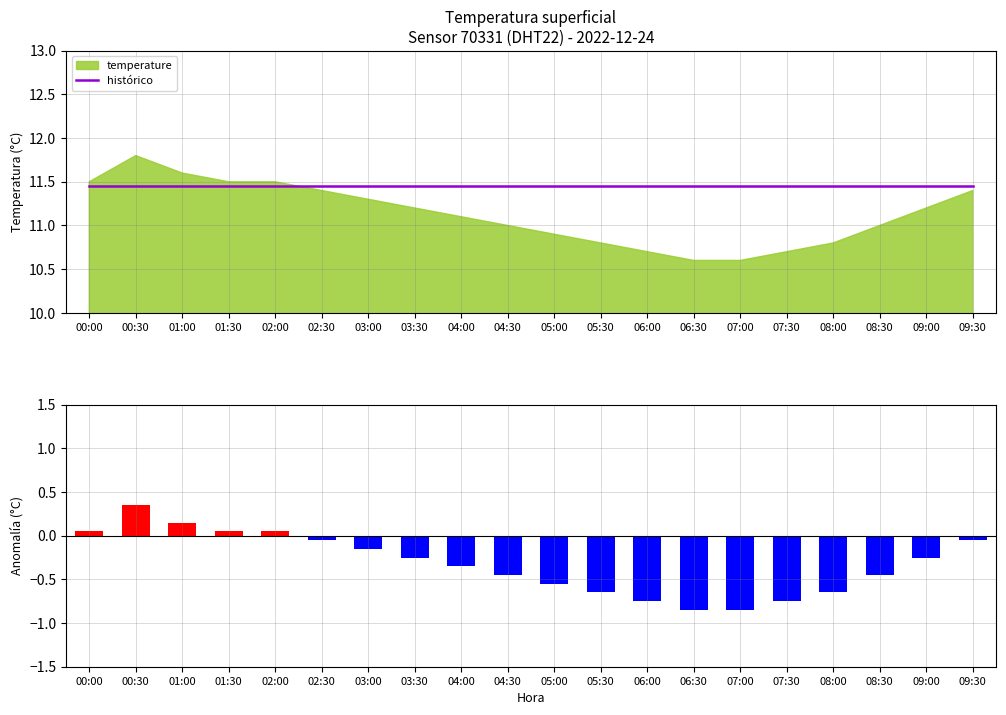

Is it true that anomalía positiva equals 0.1 at 06:00?

False